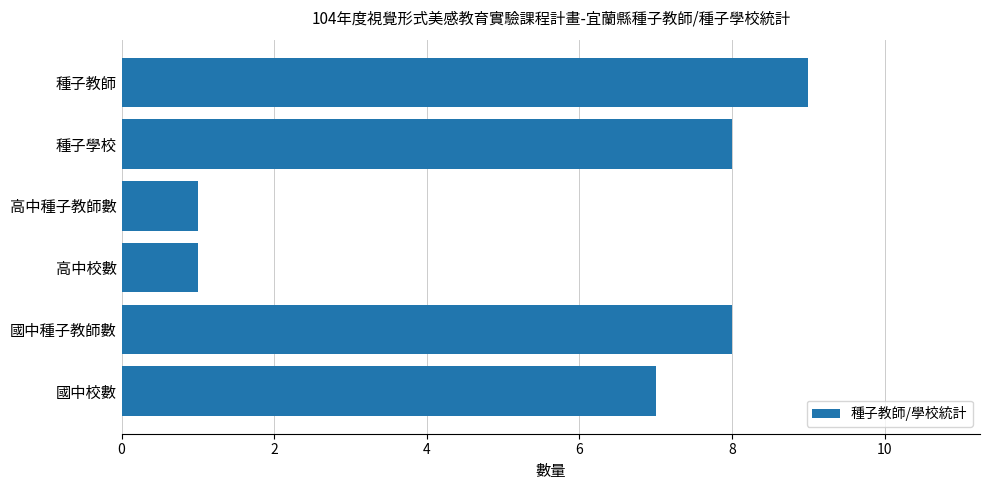

What is the difference between the maximum and second lowest values?

8